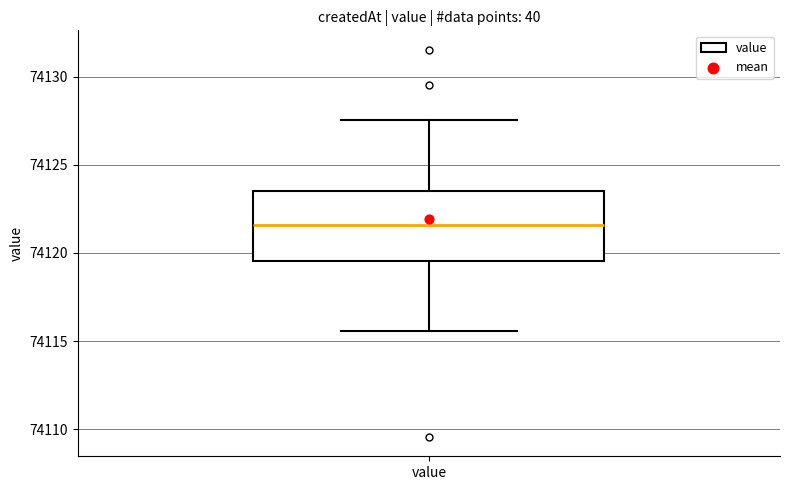

Read this box plot against the y-axis: the position of the median line, the range covered by the box, and the ends of both whiskers. The values are not printed on the chart, so give them approximately, as read against the axis.

median 74121.5, box 74119.5 to 74123.5, whiskers 74115.5 to 74127.5